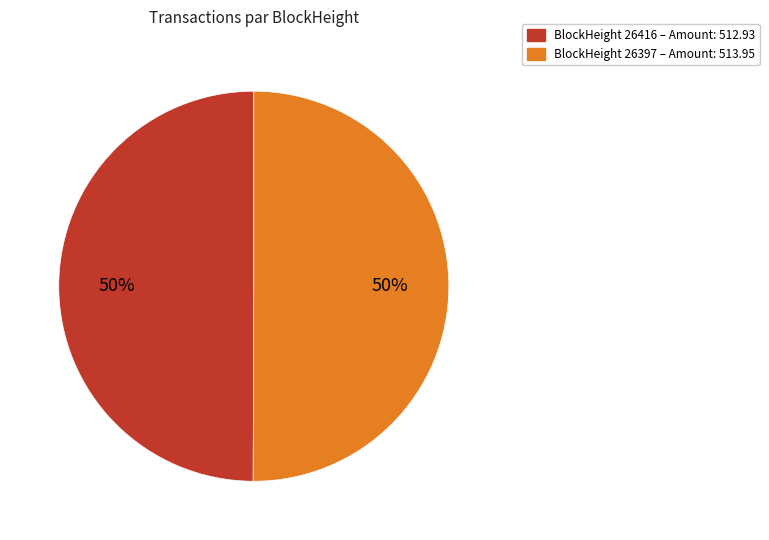

To the nearest percent, what is the difference between the largest and smallest slice percentages?

0%